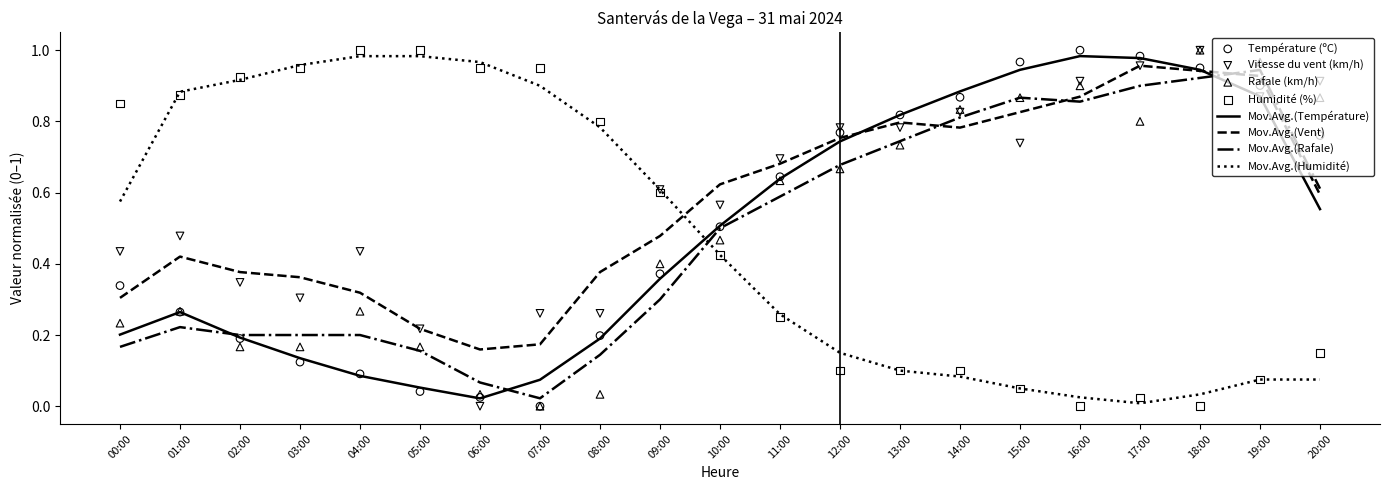

Which series has the largest total across all categories?

Vitesse du vent (km/h)